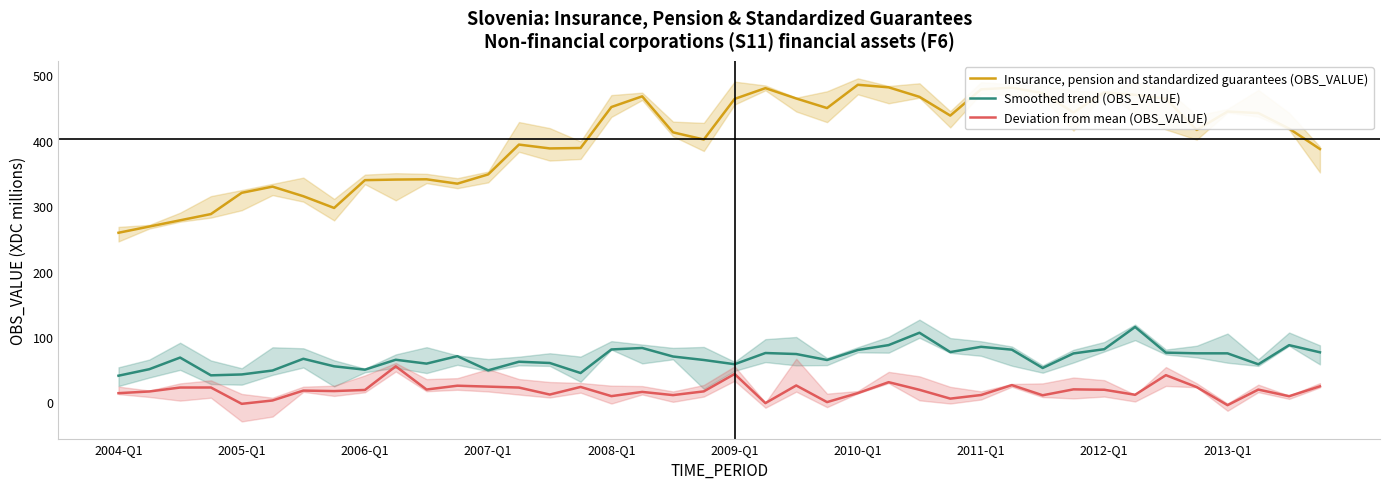

What is the maximum value for Deviation from mean (OBS_VALUE)?

55.2